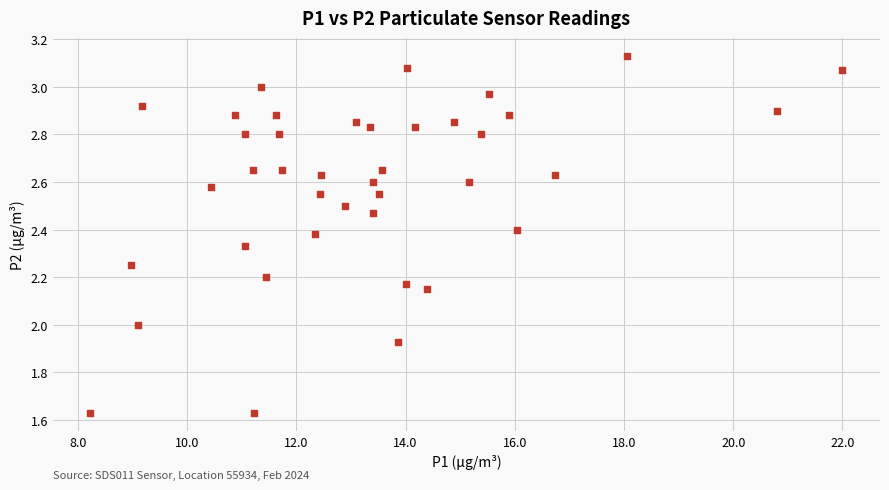

What is the range of X values (max minus min)?

13.8